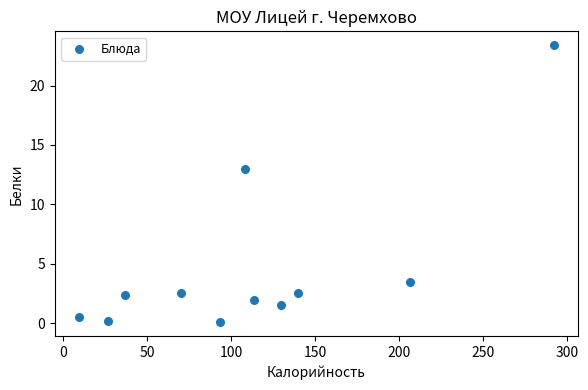

What is the range of Y values (max minus min)?

23.3